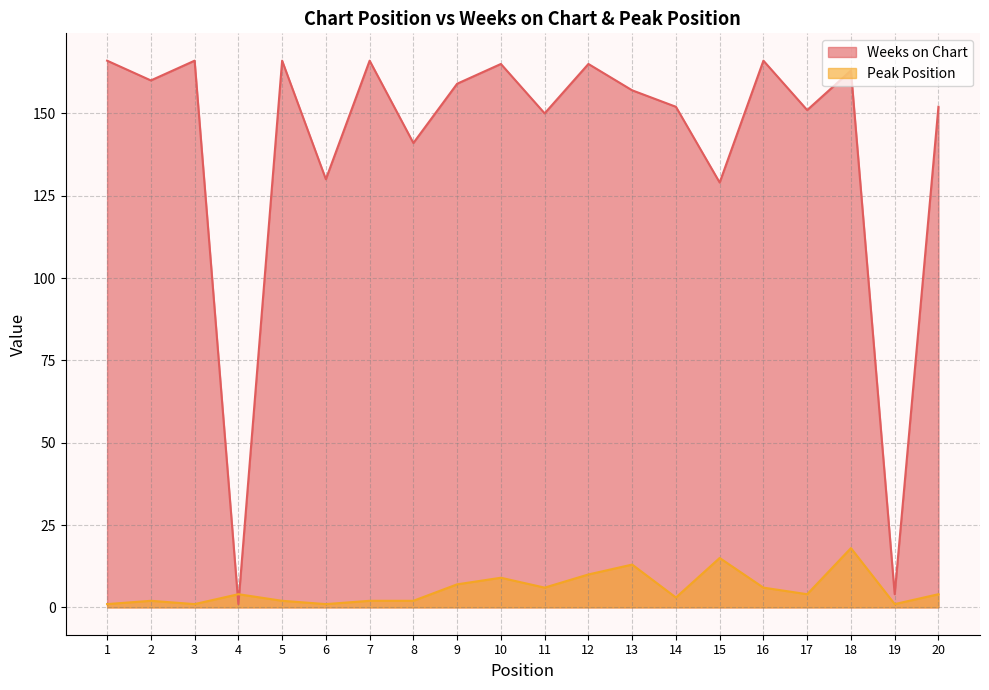

Rank the series at 18 from highest to lowest value.

Weeks on Chart, Peak Position